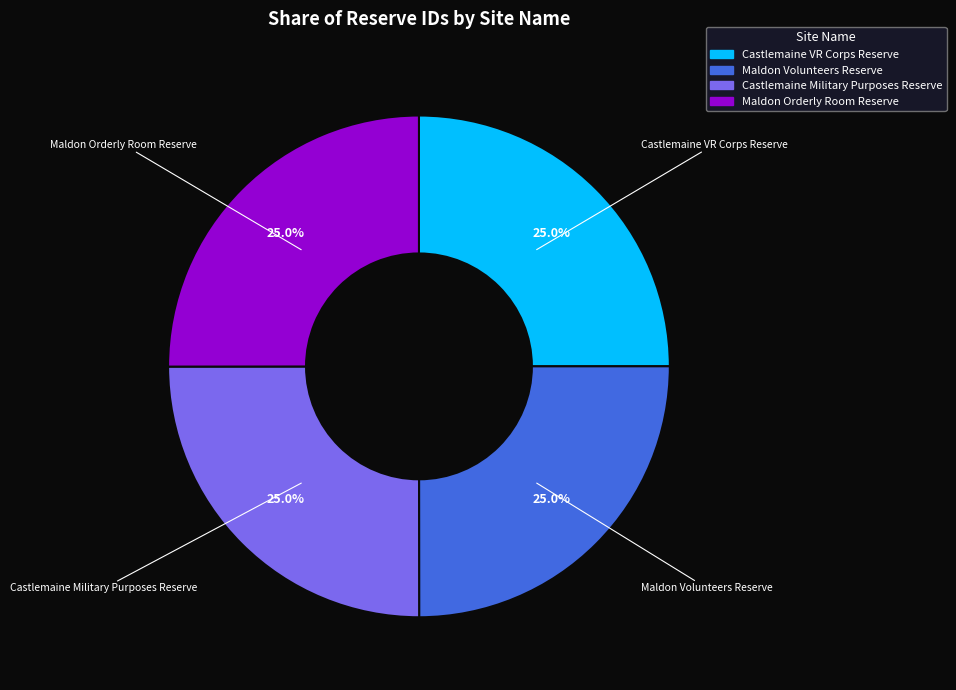

What portion of the pie excludes Castlemaine Military Purposes Reserve?

75.0%